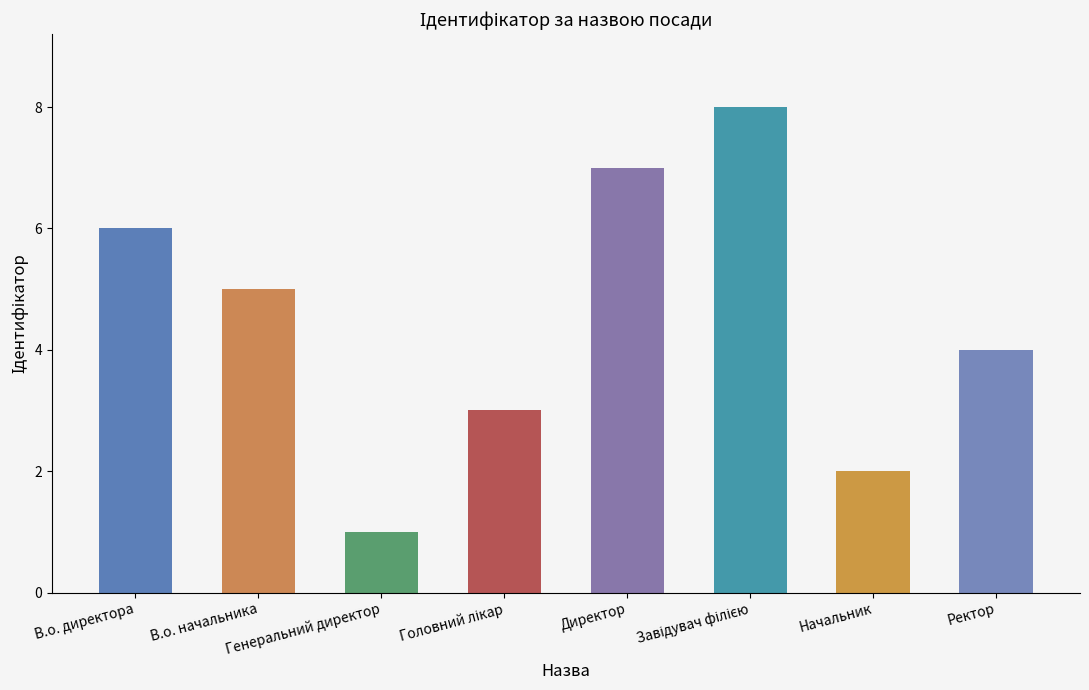

At which category does the chart reach its minimum across all series?

Генеральний директор